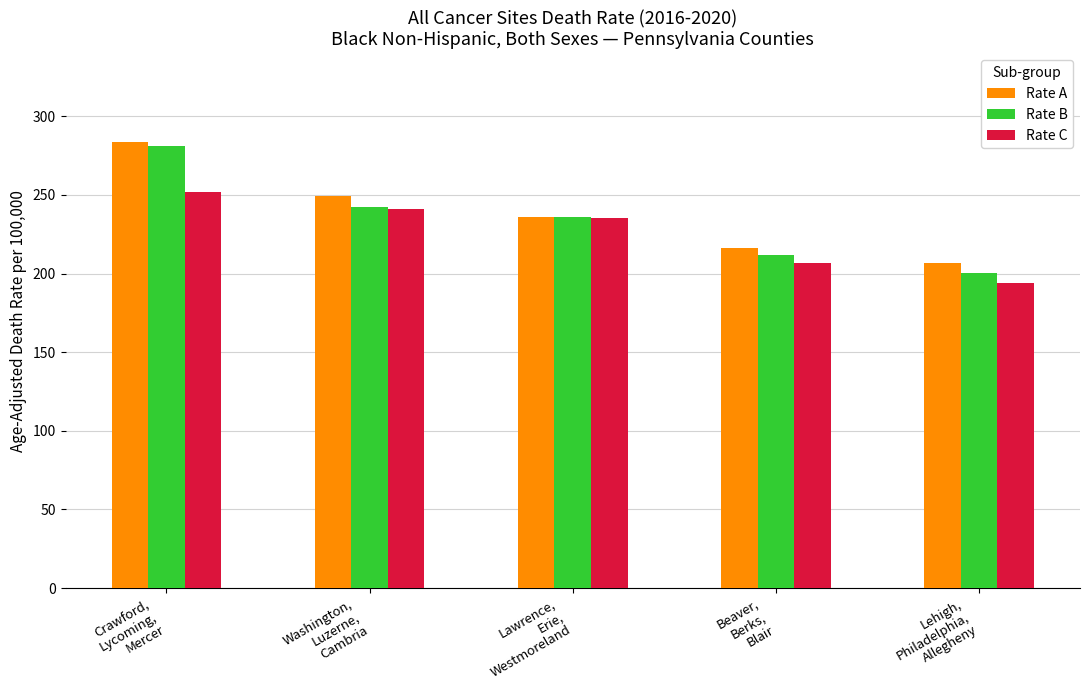

Does the chart contain stacked bars?

No